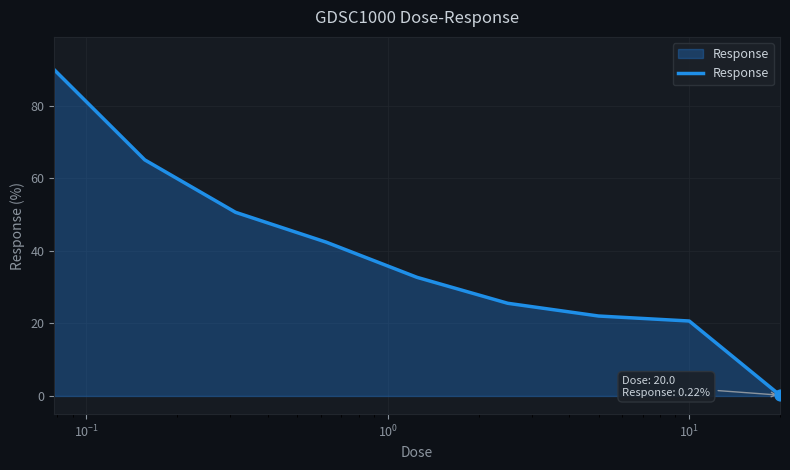

What is the maximum value shown in the chart?

89.9